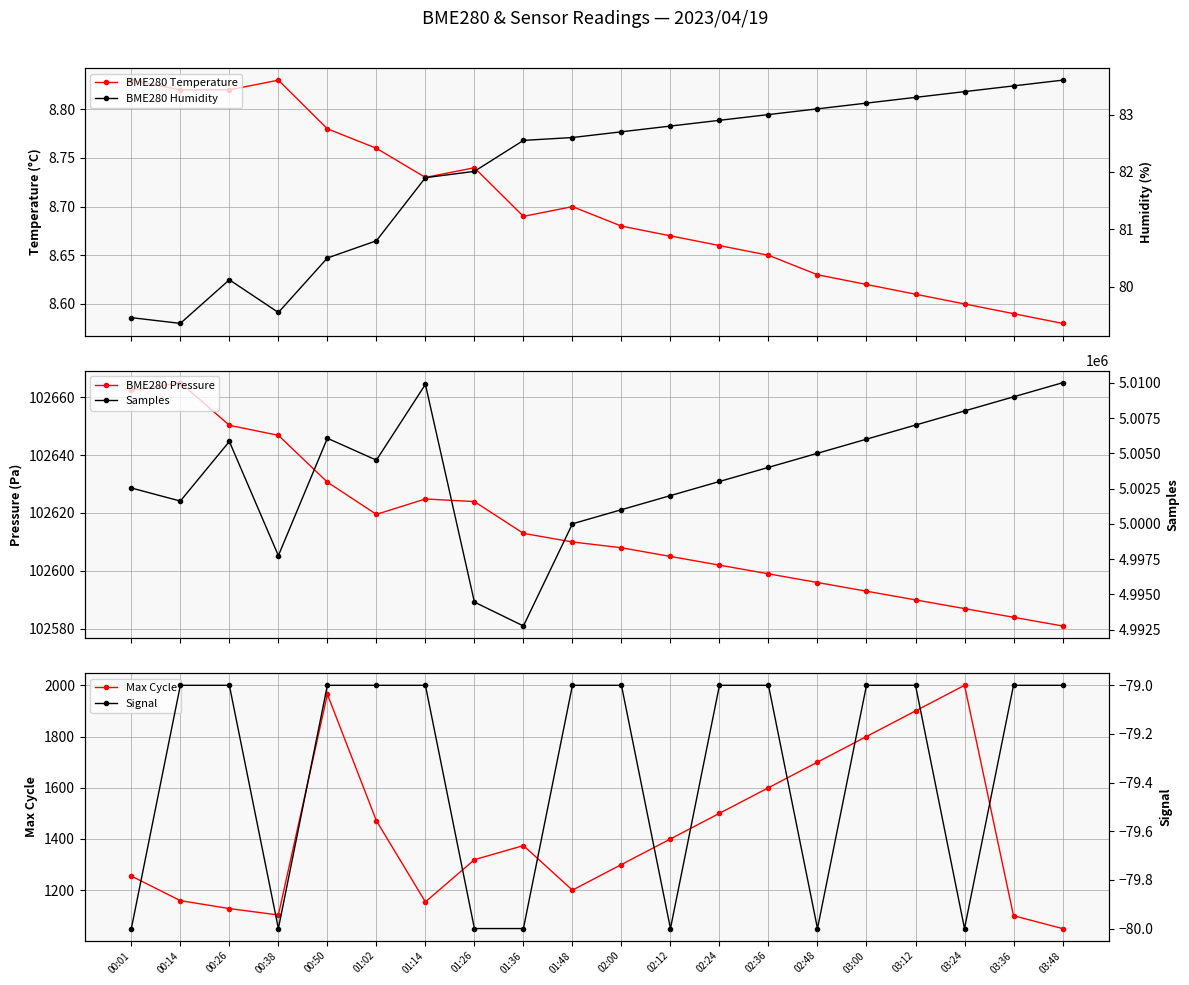

Reading left to right, what are all the values shown in this chart?

BME280 Temperature: 00:01=8.8	00:14=8.8	00:26=8.8	00:38=8.8	00:50=8.8	01:02=8.8	01:14=8.7	01:26=8.7	01:36=8.7	01:48=8.7	02:00=8.7	02:12=8.7	02:24=8.7	02:36=8.7	02:48=8.6	03:00=8.6	03:12=8.6	03:24=8.6	03:36=8.6	03:48=8.6
BME280 Pressure: 00:01=102662.3	00:14=102665.0	00:26=102650.3	00:38=102646.8	00:50=102630.7	01:02=102619.5	01:14=102624.8	01:26=102623.9	01:36=102613.0	01:48=102610.0	02:00=102608.0	02:12=102605.0	02:24=102602.0	02:36=102599.0	02:48=102596.0	03:00=102593.0	03:12=102590.0	03:24=102587.0	03:36=102584.0	03:48=102581.0
Max Cycle: 00:01=1255.0	00:14=1159.0	00:26=1128.0	00:38=1103.0	00:50=1965.0	01:02=1471.0	01:14=1154.0	01:26=1319.0	01:36=1374.0	01:48=1200.0	02:00=1300.0	02:12=1400.0	02:24=1500.0	02:36=1600.0	02:48=1700.0	03:00=1800.0	03:12=1900.0	03:24=2000.0	03:36=1100.0	03:48=1050.0
BME280 Humidity: 00:01=79.5	00:14=79.4	00:26=80.1	00:38=79.5	00:50=80.5	01:02=80.8	01:14=81.9	01:26=82.0	01:36=82.5	01:48=82.6	02:00=82.7	02:12=82.8	02:24=82.9	02:36=83.0	02:48=83.1	03:00=83.2	03:12=83.3	03:24=83.4	03:36=83.5	03:48=83.6
Samples: 00:01=5002538.0	00:14=5001613.0	00:26=5005837.0	00:38=4997744.0	00:50=5006065.0	01:02=5004513.0	01:14=5009883.0	01:26=4994451.0	01:36=4992758.0	01:48=5000000.0	02:00=5001000.0	02:12=5002000.0	02:24=5003000.0	02:36=5004000.0	02:48=5005000.0	03:00=5006000.0	03:12=5007000.0	03:24=5008000.0	03:36=5009000.0	03:48=5010000.0
Signal: 00:01=-80.0	00:14=-79.0	00:26=-79.0	00:38=-80.0	00:50=-79.0	01:02=-79.0	01:14=-79.0	01:26=-80.0	01:36=-80.0	01:48=-79.0	02:00=-79.0	02:12=-80.0	02:24=-79.0	02:36=-79.0	02:48=-80.0	03:00=-79.0	03:12=-79.0	03:24=-80.0	03:36=-79.0	03:48=-79.0